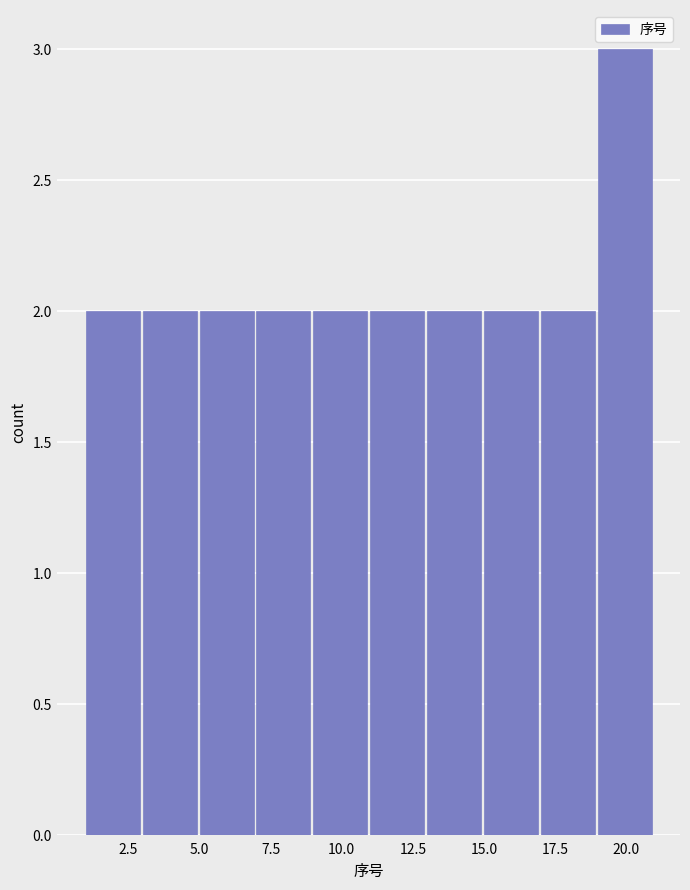

Over which range of the x-axis is the bar tallest?

19 to 21